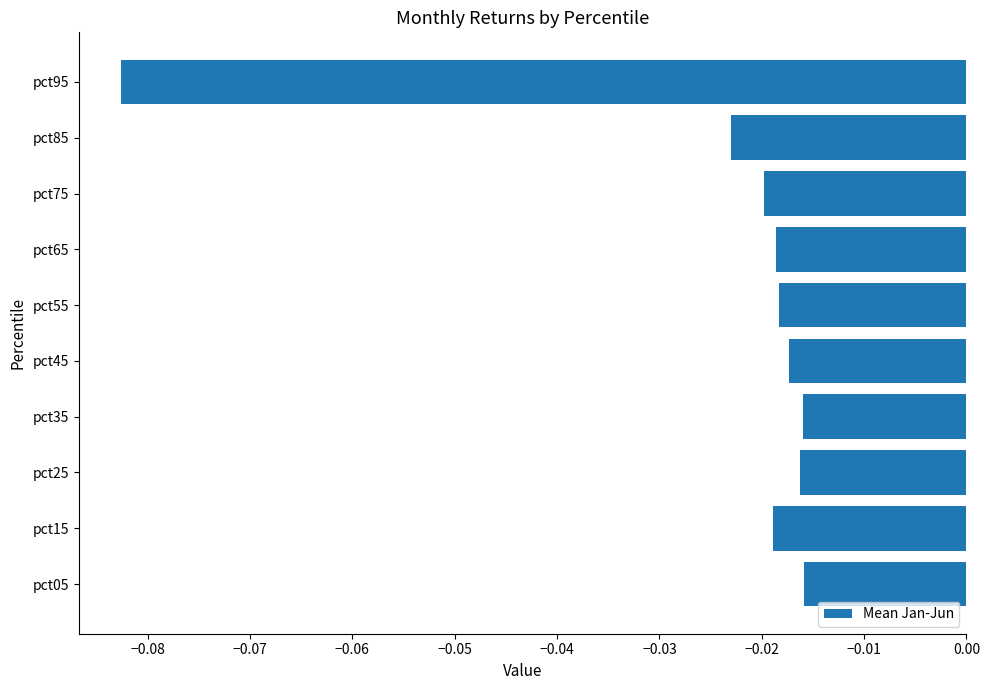

Which label corresponds to the smallest value in the chart?

pct95